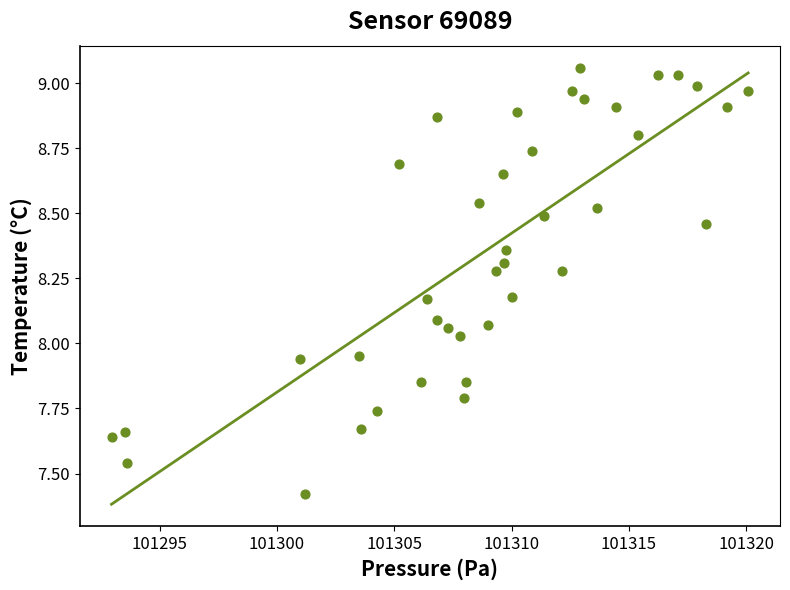

What is the range of X values (max minus min)?

27.1